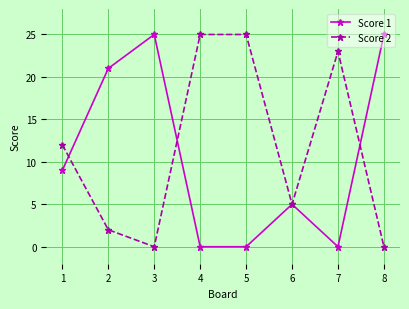

What is the maximum value for Score 2?

25